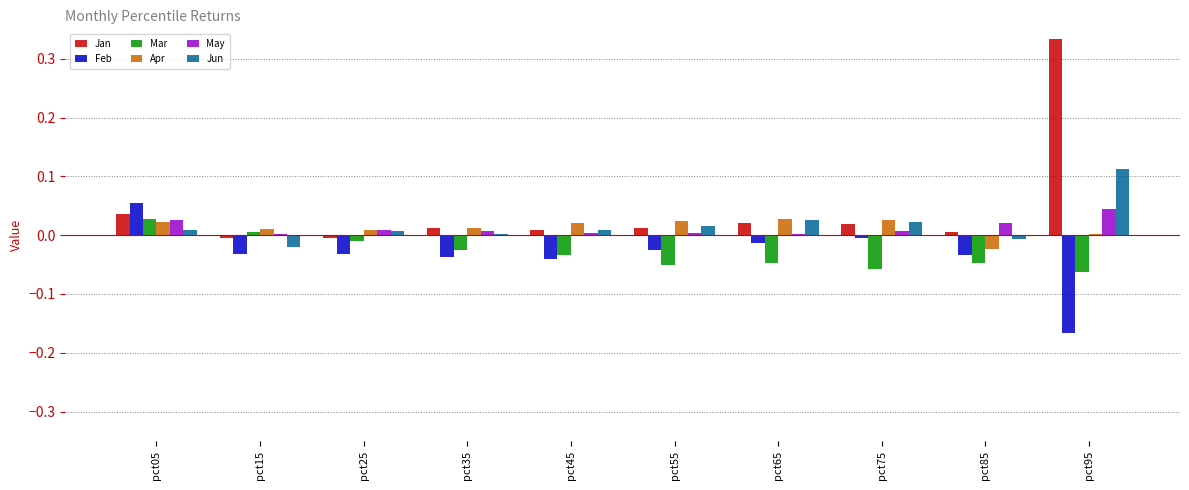

Which series changed the most between pct85 and pct95?

Jan